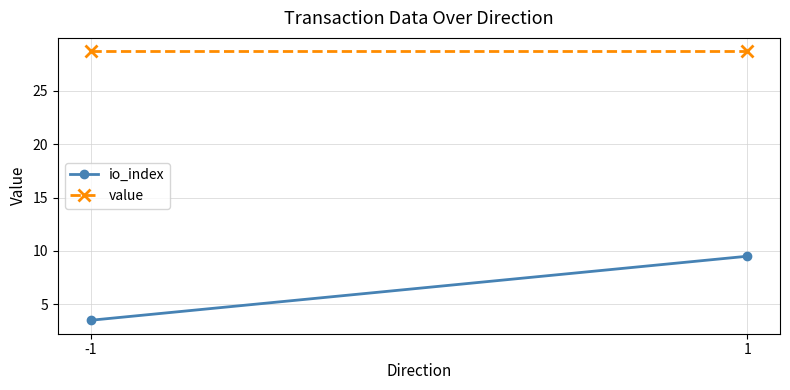

Reading left to right, list all the values displayed in this chart.

io_index: -1=3.5	1=9.5
value: -1=28.7	1=28.7